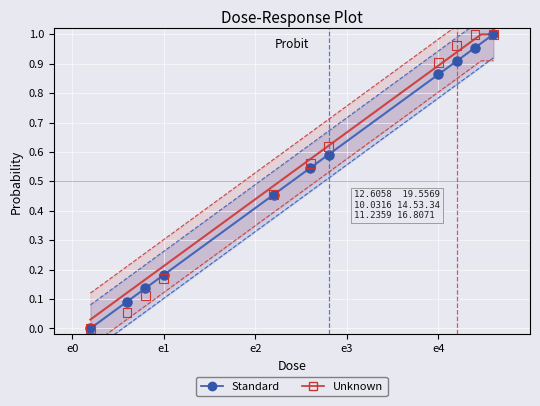

What are all the series names shown in the legend?

Standard, Unknown